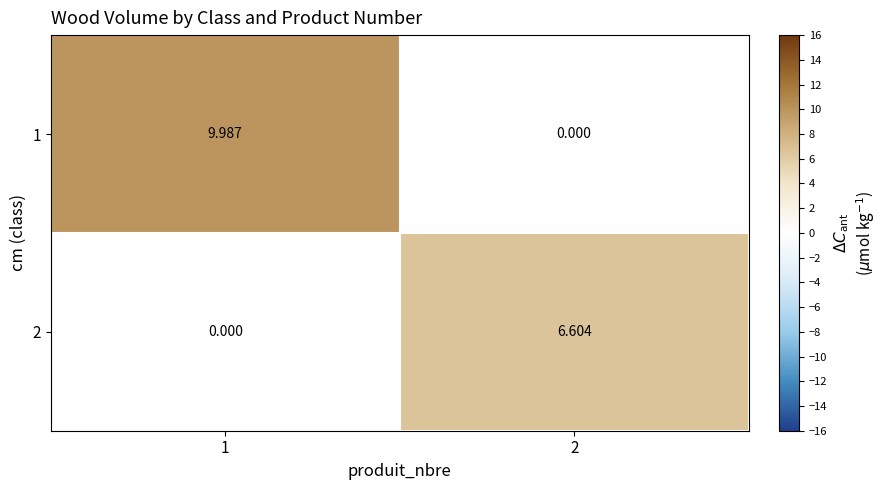

What is the spread (max minus min) of values at 2?

6.6